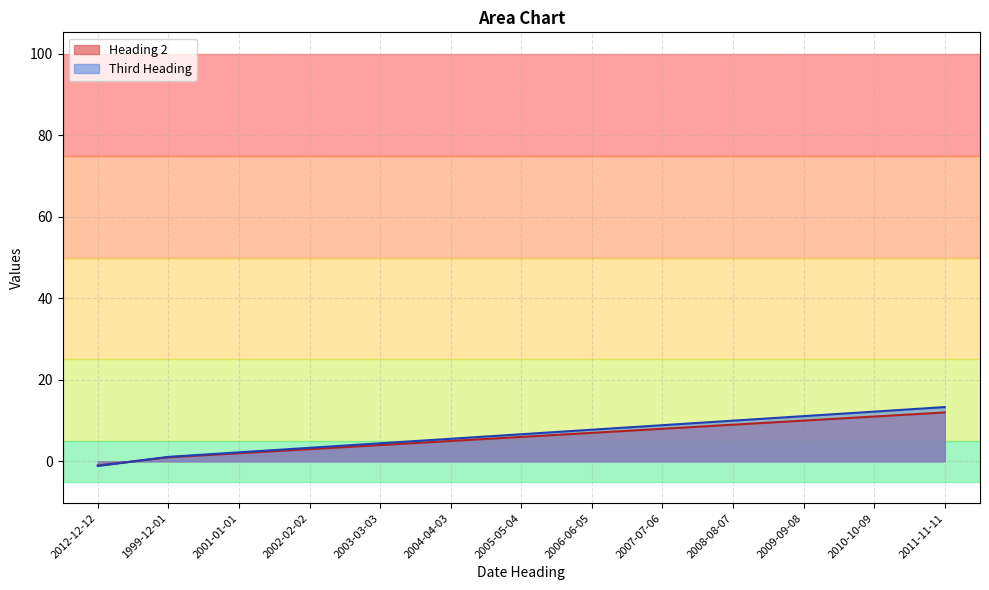

True or false: Third Heading and Heading 2 cross at least once.

True